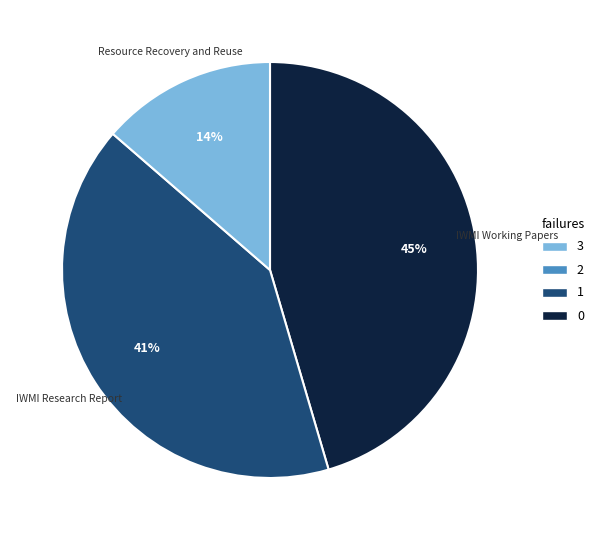

How many segments does this pie chart have?

3